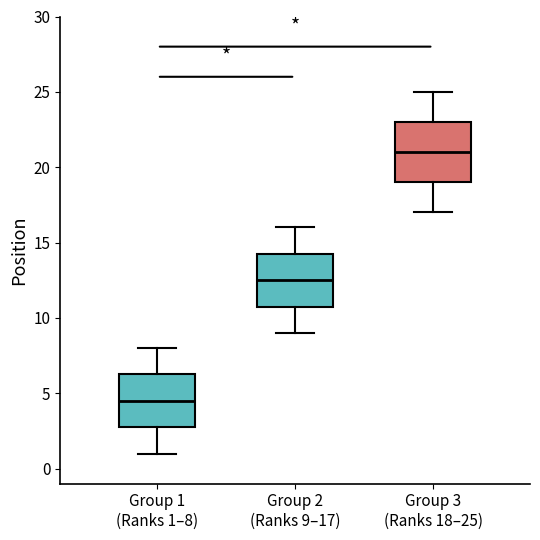

Where does the median line of the box for Group 1 (Ranks 1–8) sit on the y-axis? The values are not printed on the chart, so give them approximately, as read against the axis.

4.5